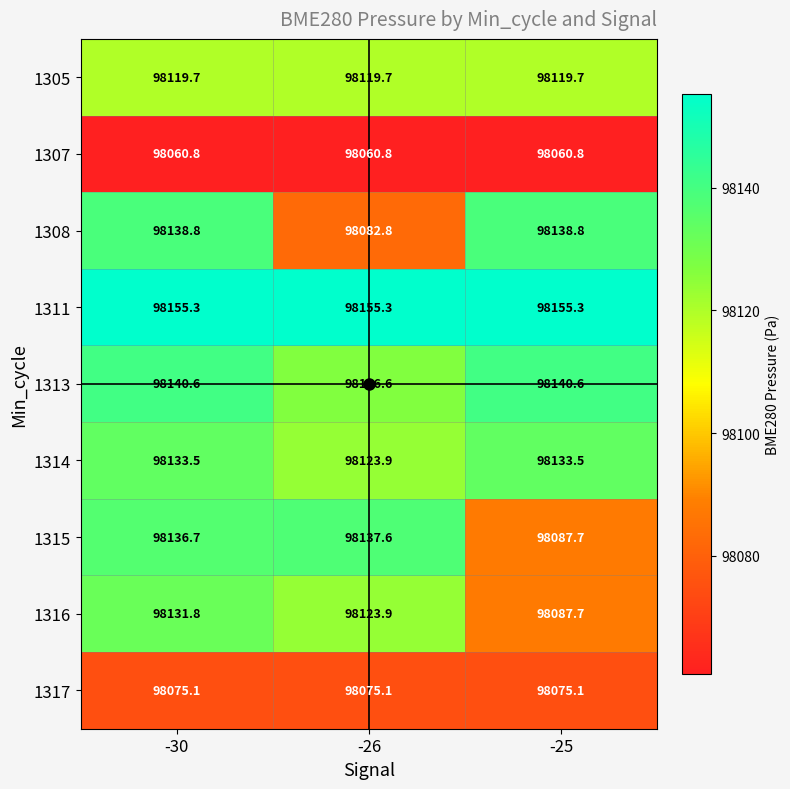

Which series has the largest total across all categories?

1311